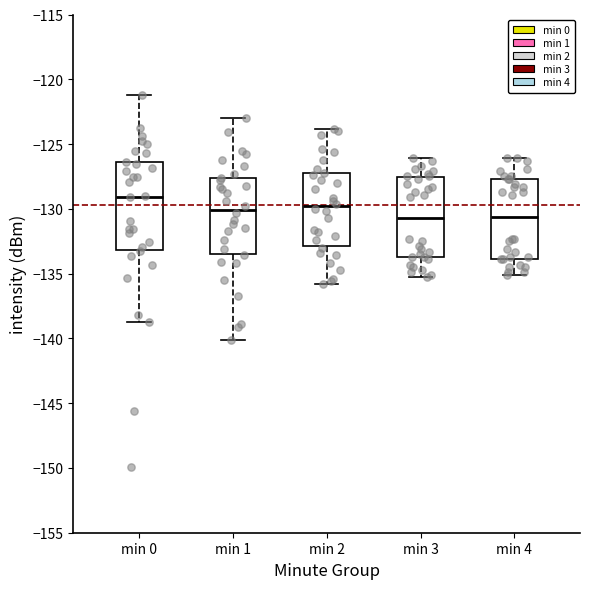

Where is the upper edge of the box for min 1 on the y-axis? The values are not printed on the chart, so give them approximately, as read against the axis.

-127.5